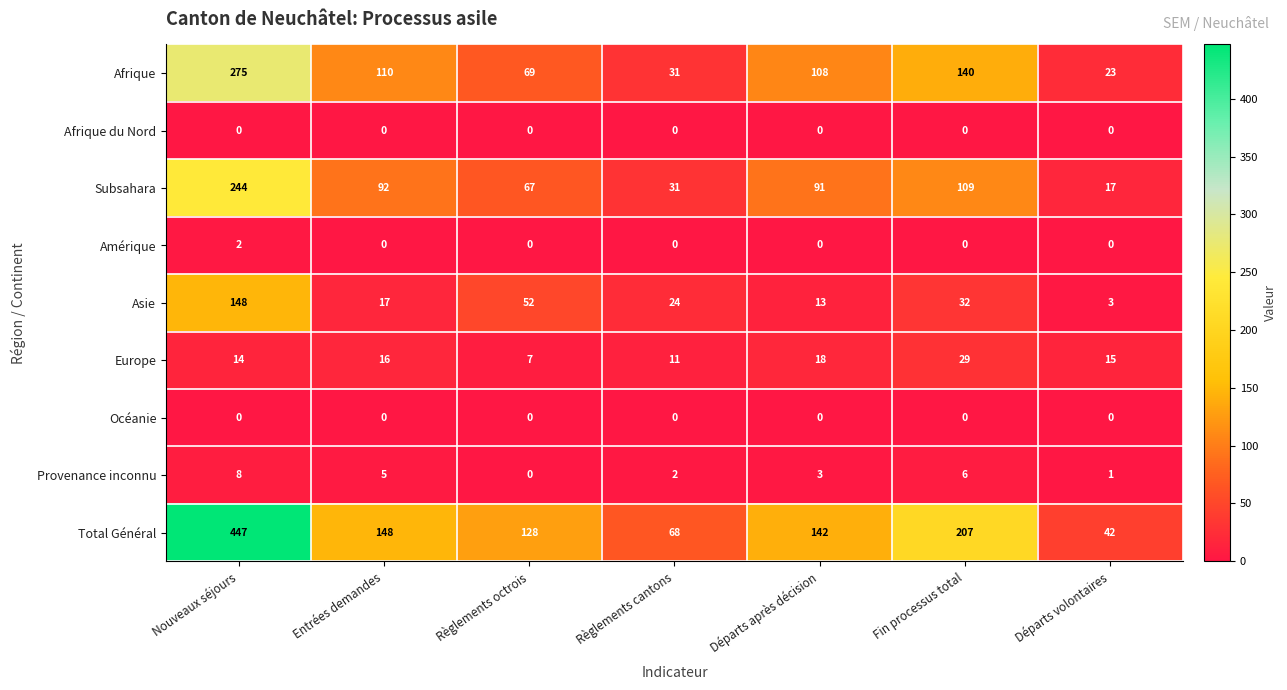

At which label does Europe reach its peak?

Fin processus total